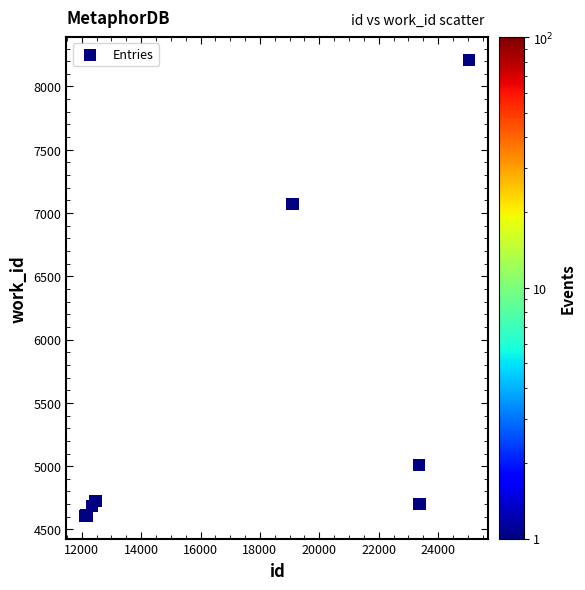

What Y value in the scatter plot is closest to 6408?

7070